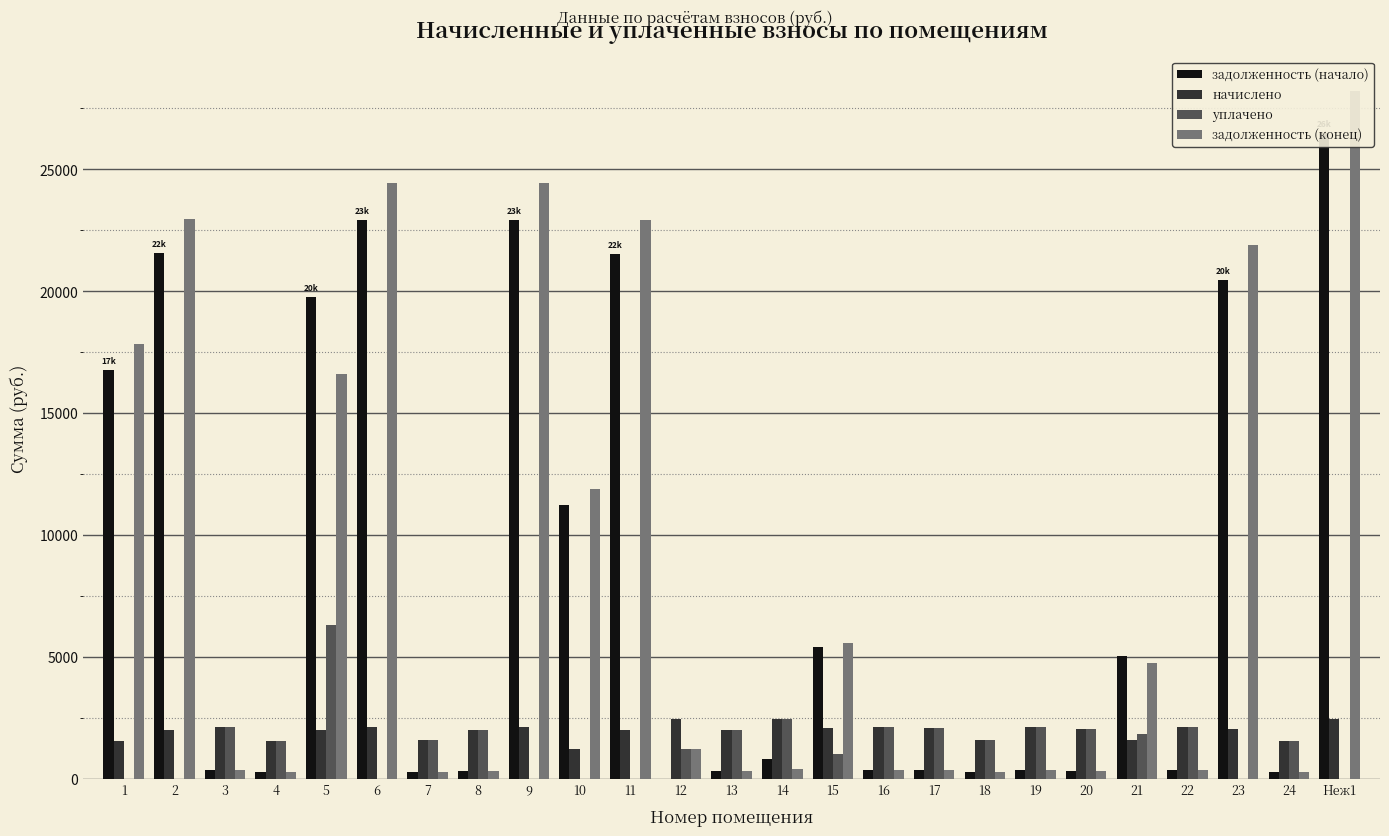

What are all the series names shown in the legend?

задолженность (начало), начислено, уплачено, задолженность (конец)